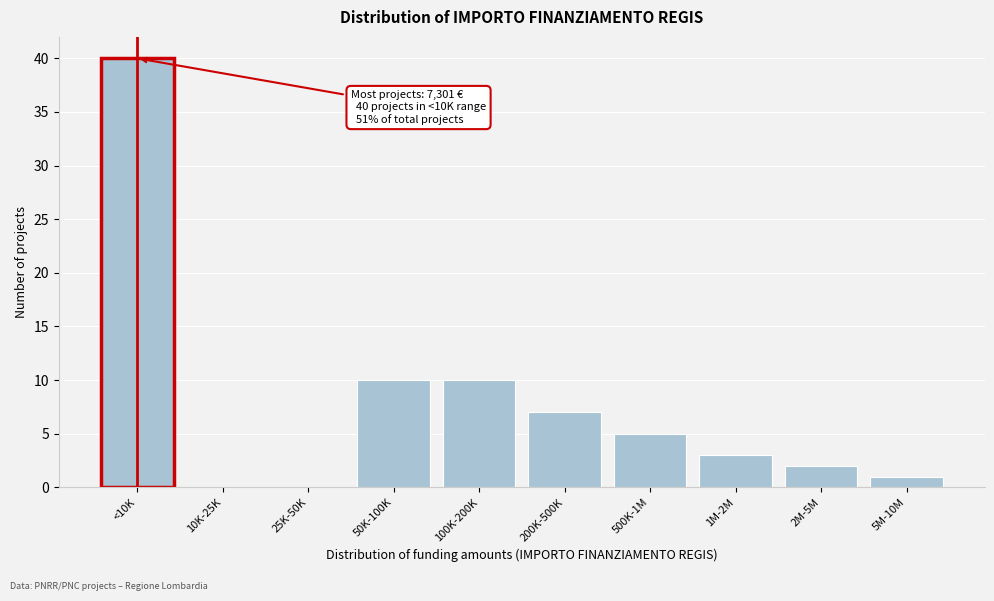

Reading left to right, extract all data points from this chart.

<10K=40	10K-25K=0	25K-50K=0	50K-100K=10	100K-200K=10	200K-500K=7	500K-1M=5	1M-2M=3	2M-5M=2	5M-10M=1